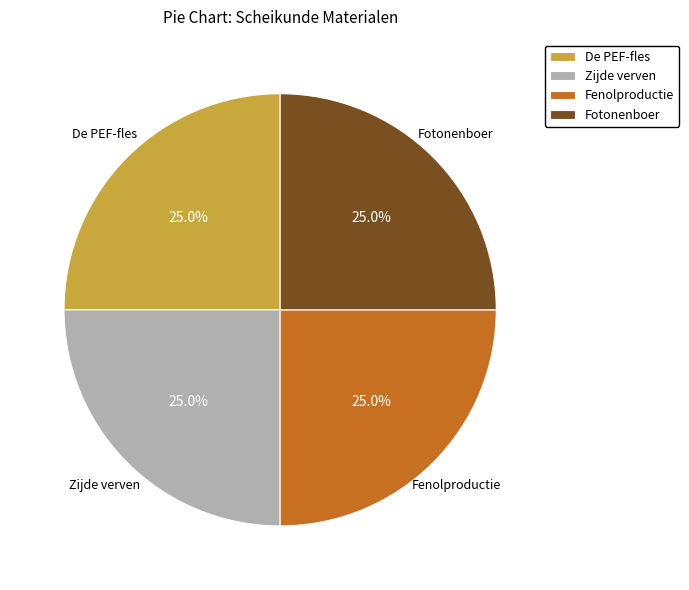

Does any single category account for the majority?

No